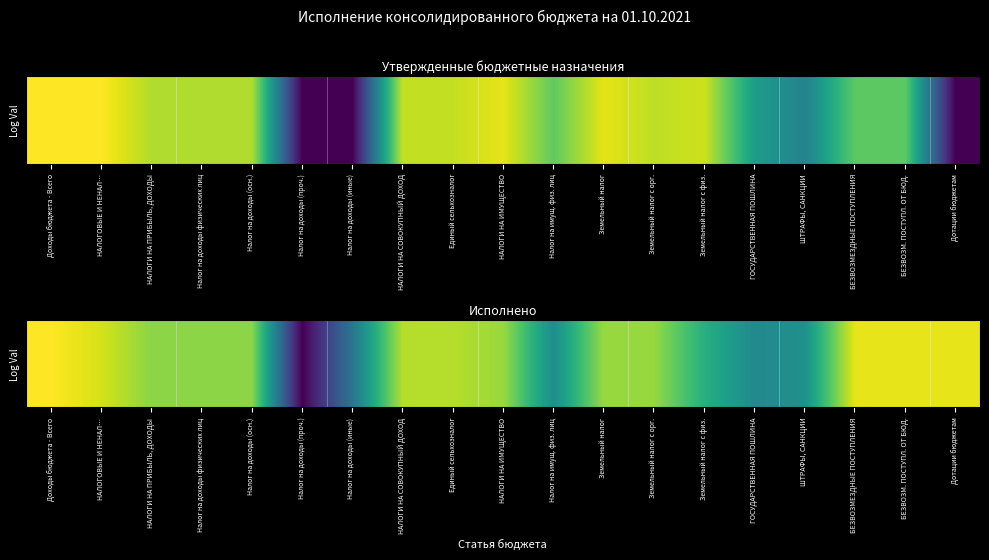

Count the number of values greater than 13.

13